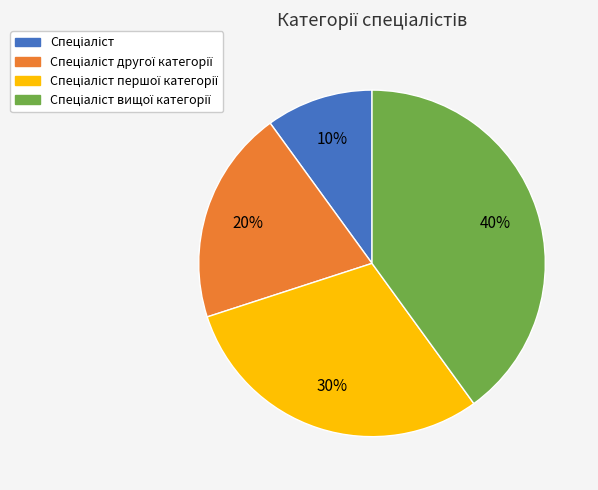

To the nearest percent, what is the difference between the largest and smallest slice percentages?

30%